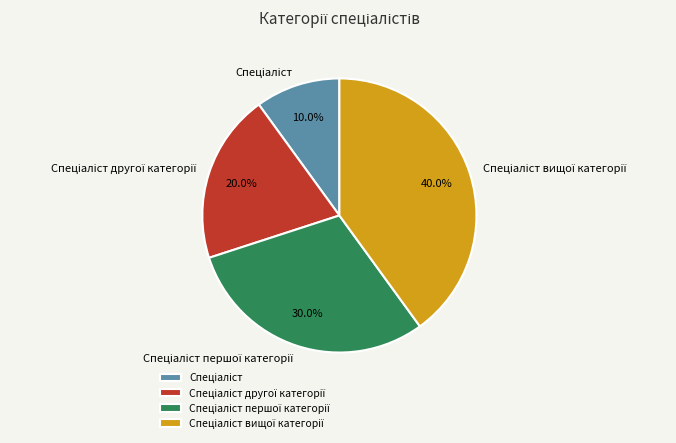

Is there any slice that represents more than half of the pie?

No